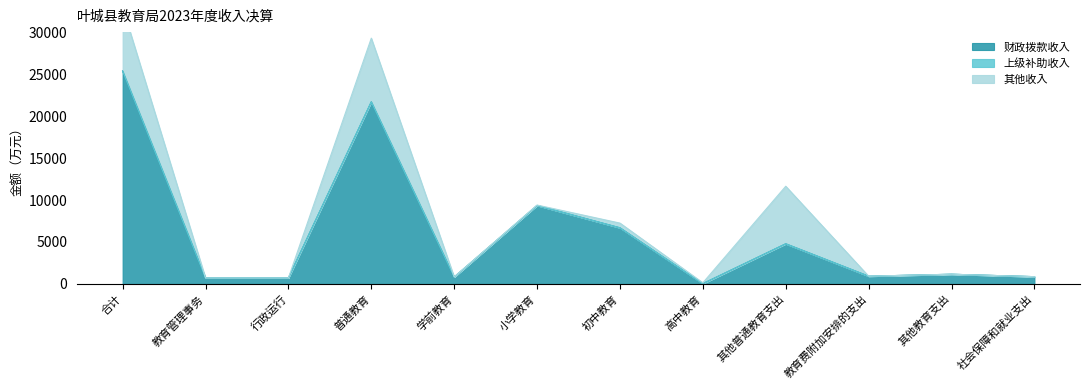

What is the label of the 2nd point from the right?

其他教育支出